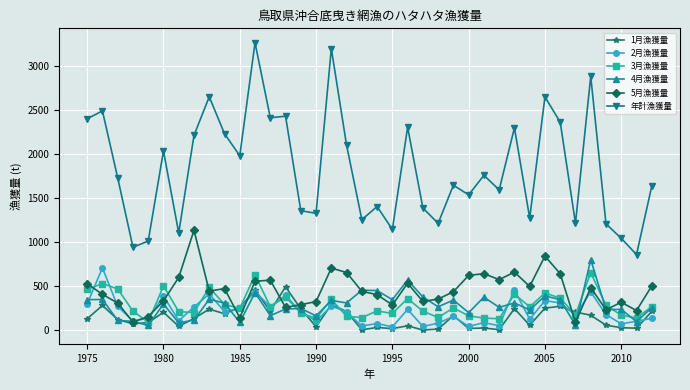

How many data points in 3月漁獲量 are less than 253?

19